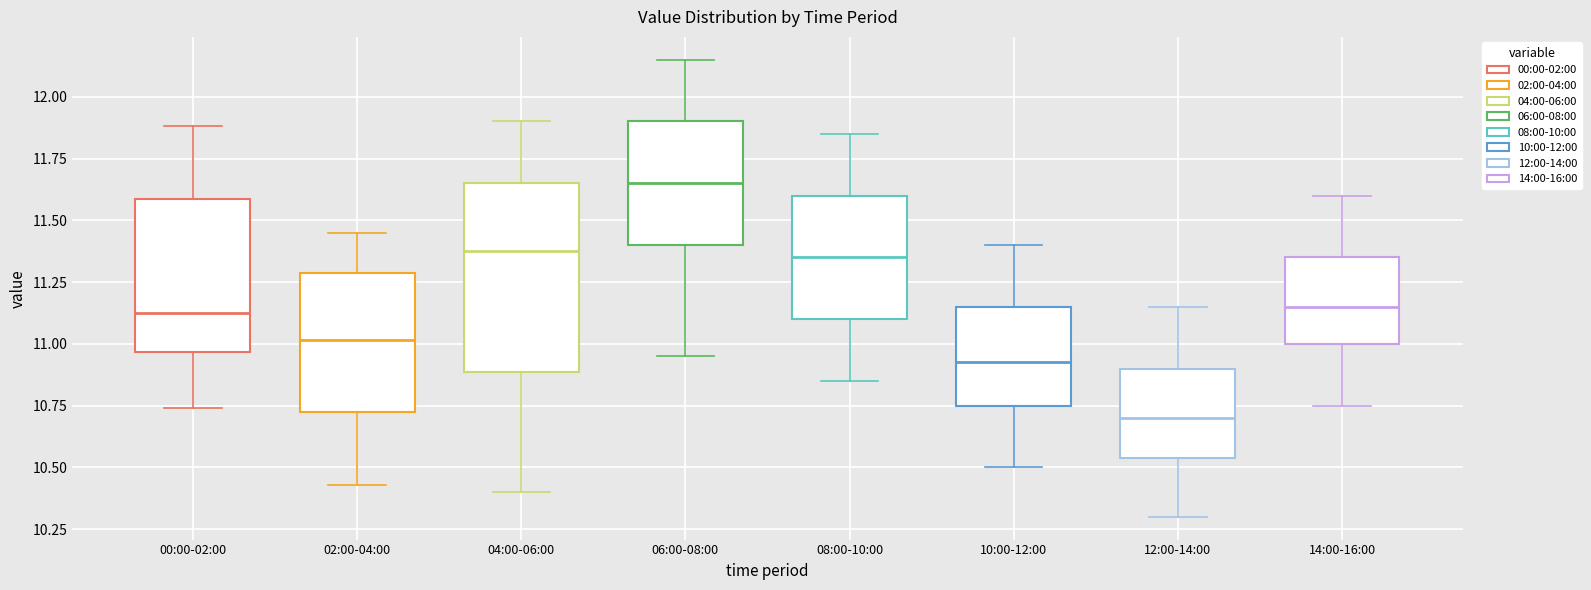

Reading left to right, read every box against the y-axis: the position of its median line, the range the box covers, and the ends of its whiskers. The values are not printed on the chart, so give them approximately, as read against the axis.

00:00-02:00: median 11.15, box 10.95 to 11.60, whiskers 10.75 to 11.90
02:00-04:00: median 11.00, box 10.70 to 11.30, whiskers 10.45 to 11.45
04:00-06:00: median 11.40, box 10.90 to 11.65, whiskers 10.40 to 11.90
06:00-08:00: median 11.65, box 11.40 to 11.90, whiskers 10.95 to 12.15
08:00-10:00: median 11.35, box 11.10 to 11.60, whiskers 10.85 to 11.85
10:00-12:00: median 10.95, box 10.75 to 11.15, whiskers 10.50 to 11.40
12:00-14:00: median 10.70, box 10.55 to 10.90, whiskers 10.30 to 11.15
14:00-16:00: median 11.15, box 11.00 to 11.35, whiskers 10.75 to 11.60